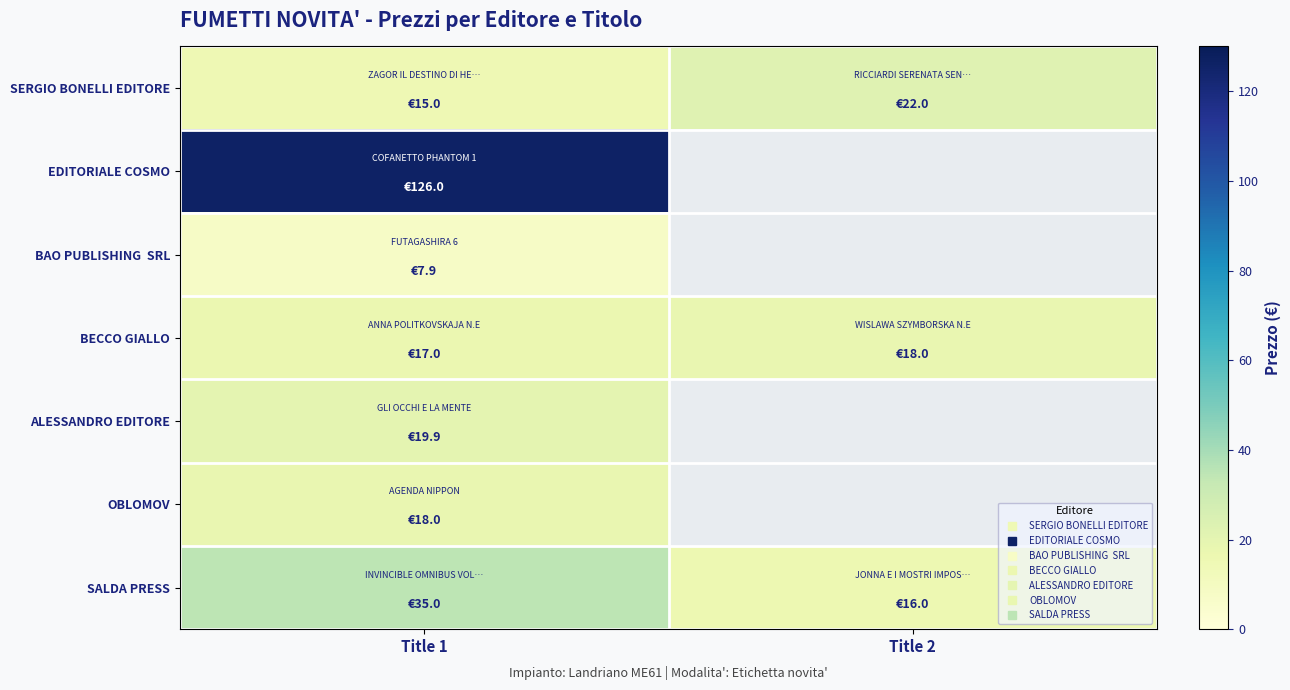

Between Title 2 and Title 1, which is larger?

Title 2